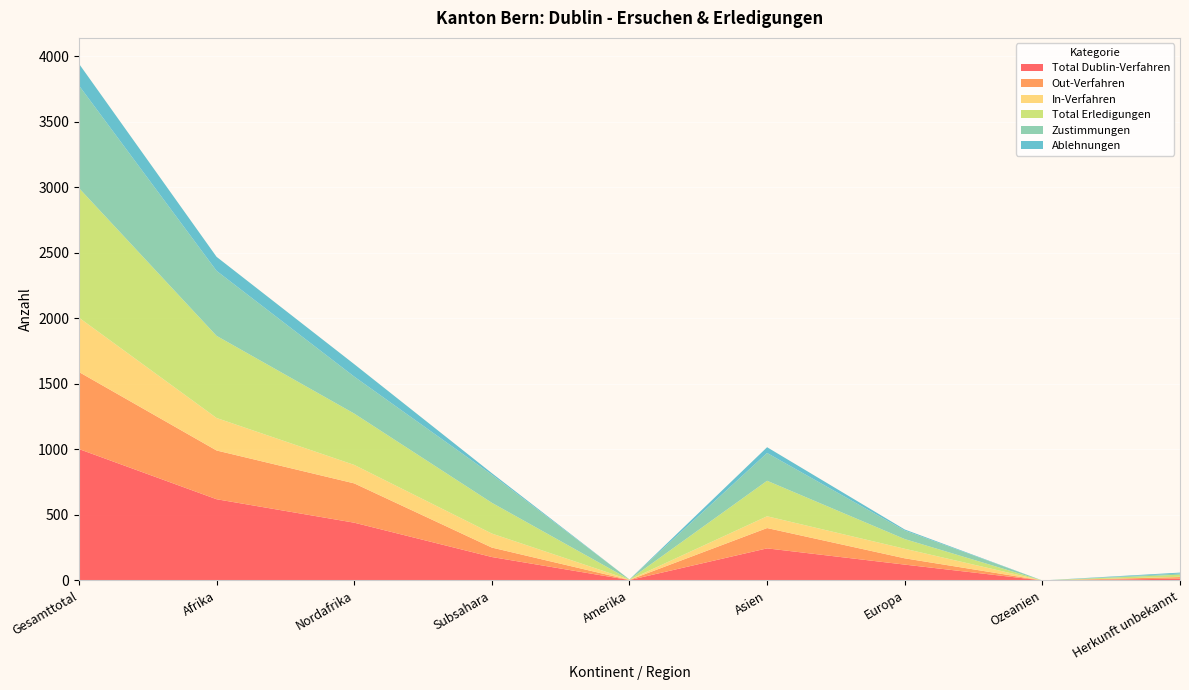

Reading left to right, transcribe all the data shown in this chart.

Total Dublin-Verfahren: Gesamttotal=1003	Afrika=620	Nordafrika=441	Subsahara=179	Amerika=3	Asien=245	Europa=121	Ozeanien=0	Herkunft unbekannt=14
Out-Verfahren: Gesamttotal=588	Afrika=372	Nordafrika=300	Subsahara=72	Amerika=1	Asien=155	Europa=48	Ozeanien=0	Herkunft unbekannt=12
In-Verfahren: Gesamttotal=415	Afrika=248	Nordafrika=141	Subsahara=107	Amerika=2	Asien=90	Europa=73	Ozeanien=0	Herkunft unbekannt=2
Total Erledigungen: Gesamttotal=989	Afrika=627	Nordafrika=392	Subsahara=235	Amerika=1	Asien=271	Europa=74	Ozeanien=0	Herkunft unbekannt=16
Zustimmungen: Gesamttotal=783	Afrika=496	Nordafrika=282	Subsahara=214	Amerika=1	Asien=212	Europa=65	Ozeanien=0	Herkunft unbekannt=9
Ablehnungen: Gesamttotal=166	Afrika=107	Nordafrika=95	Subsahara=12	Amerika=0	Asien=44	Europa=8	Ozeanien=0	Herkunft unbekannt=7